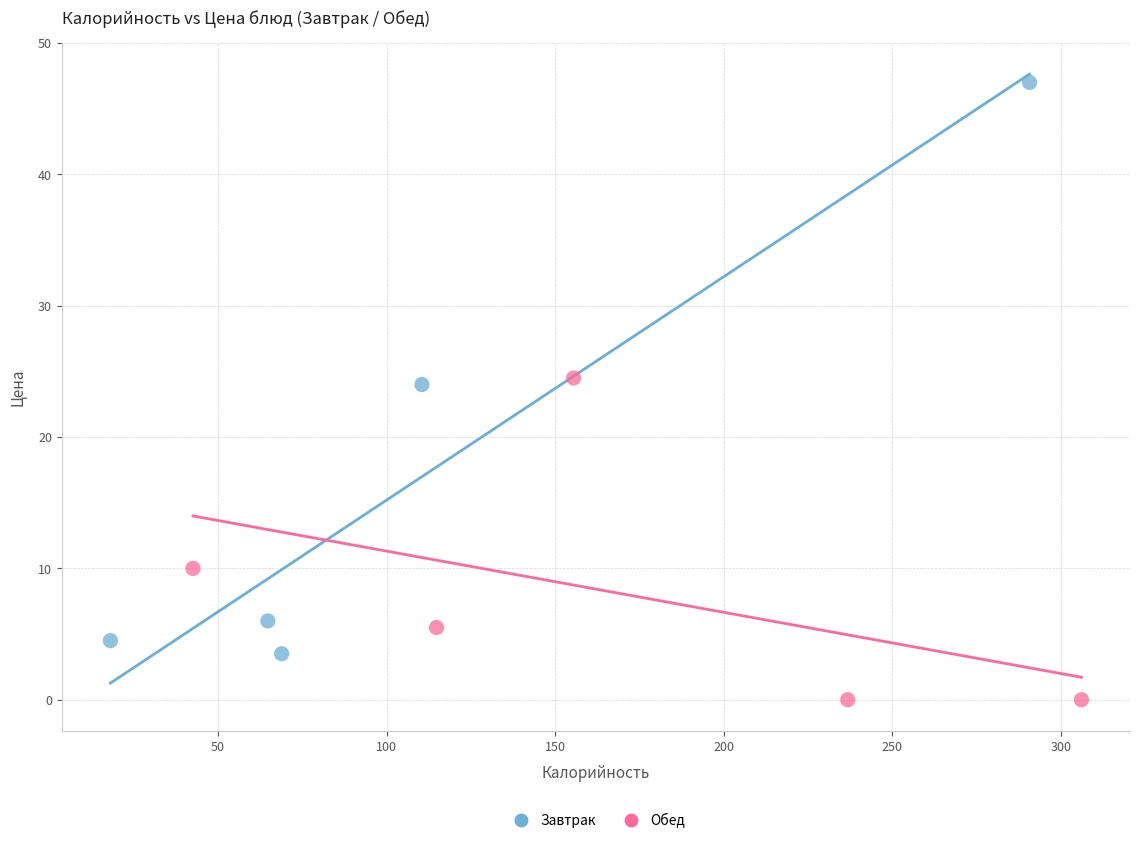

What are all the series names shown in the legend?

Завтрак, Обед